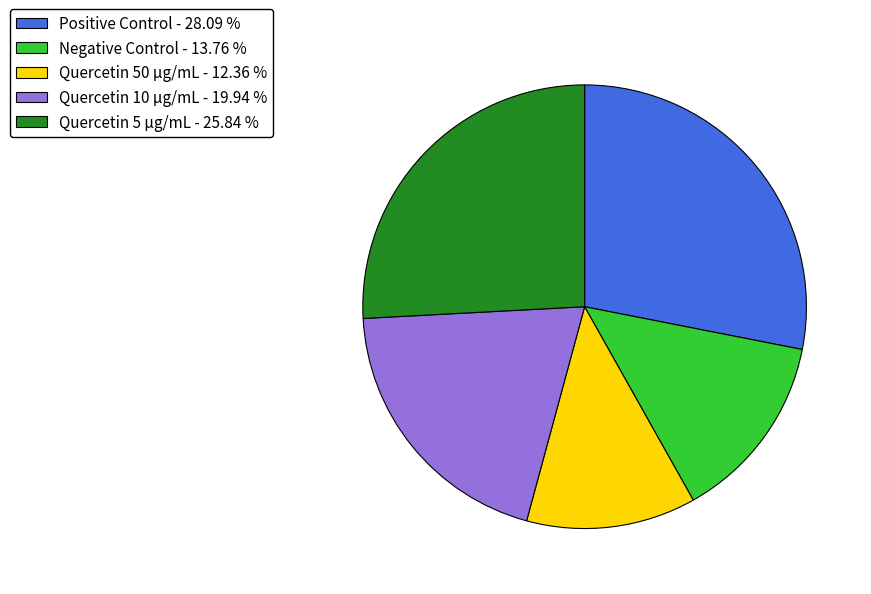

Does Negative Control - 13.76 % represent more than half of the total?

No